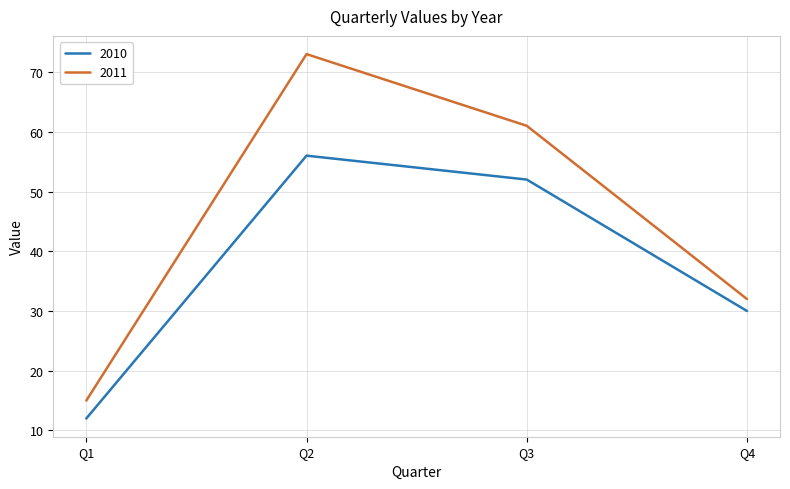

Which series has the largest range (max minus min)?

2011